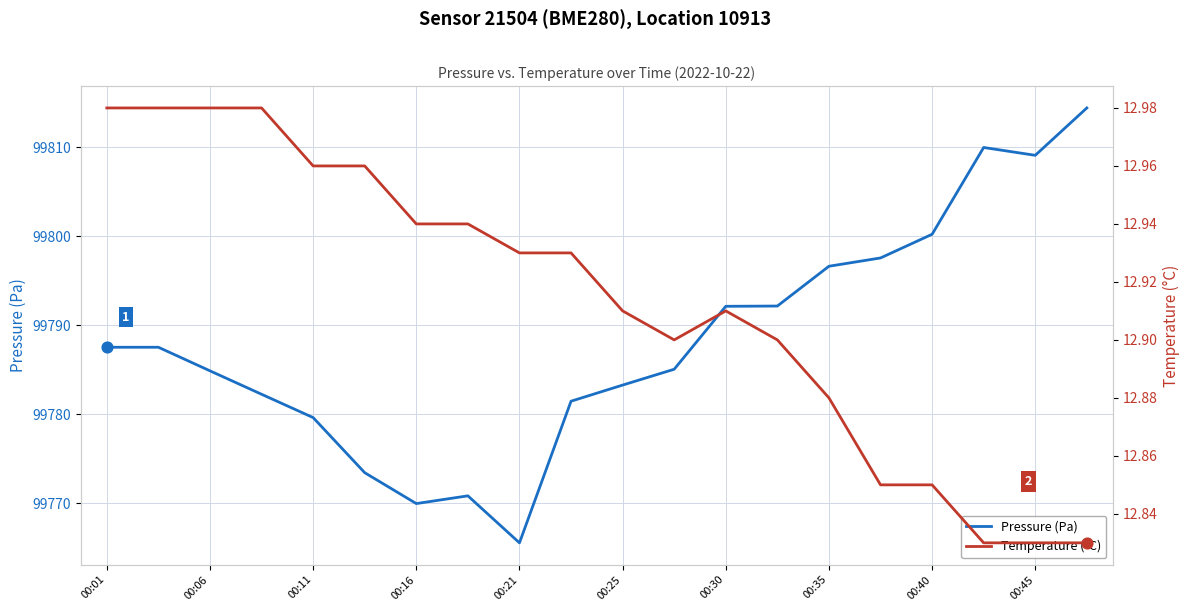

Which series contains the lowest Y value?

Temperature (°C)